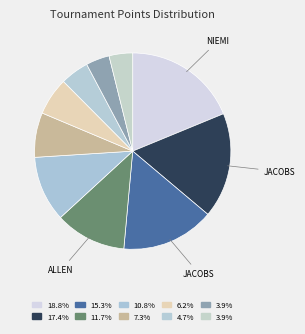

How many slices are in this pie chart?

10